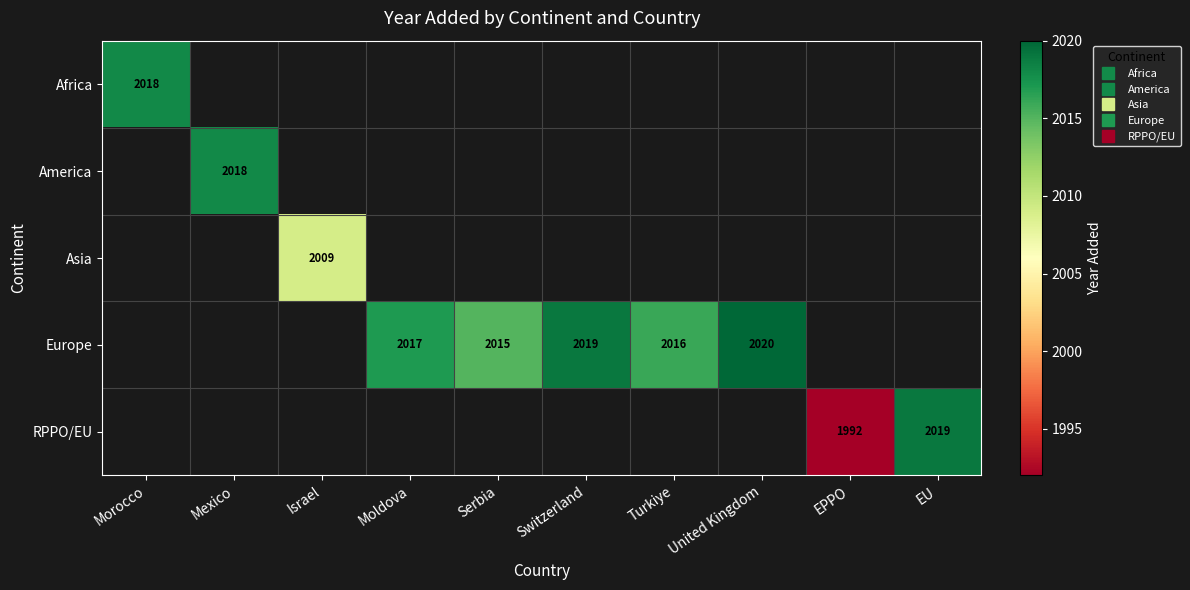

What is the maximum value shown in the chart?

2020.0